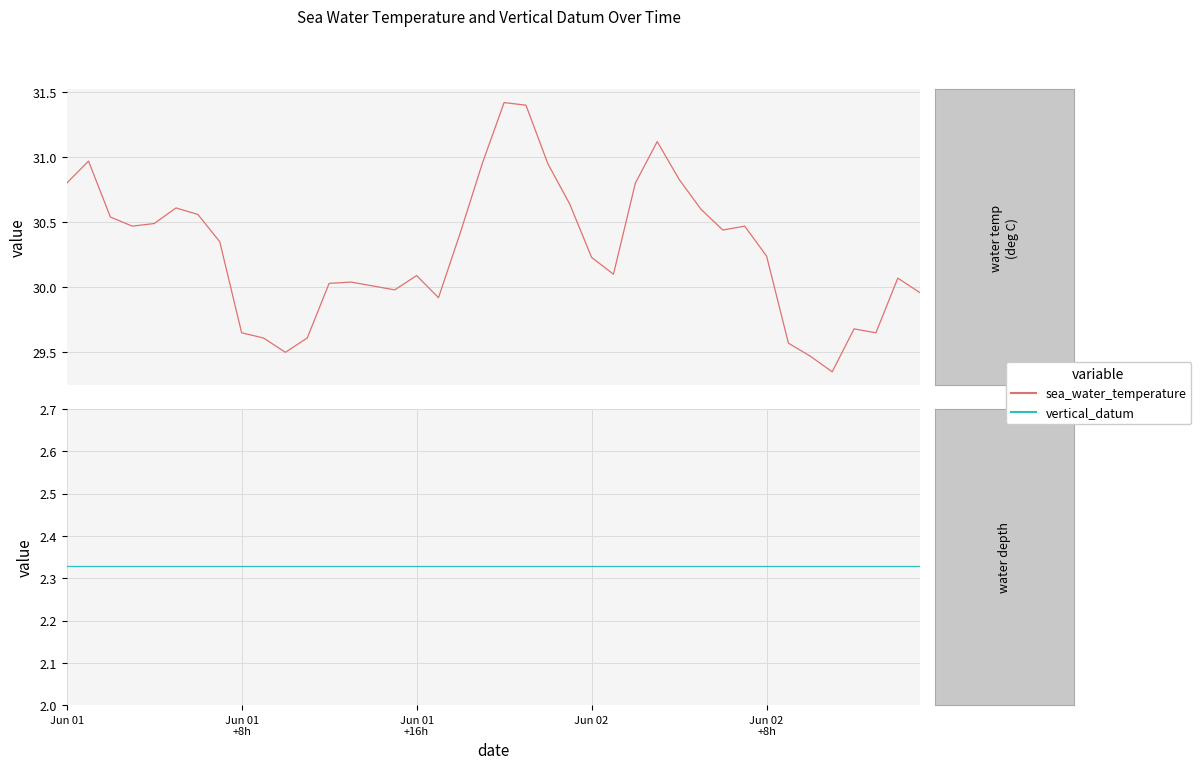

True or false: sea_water_temperature and vertical_datum intersect in this chart.

False